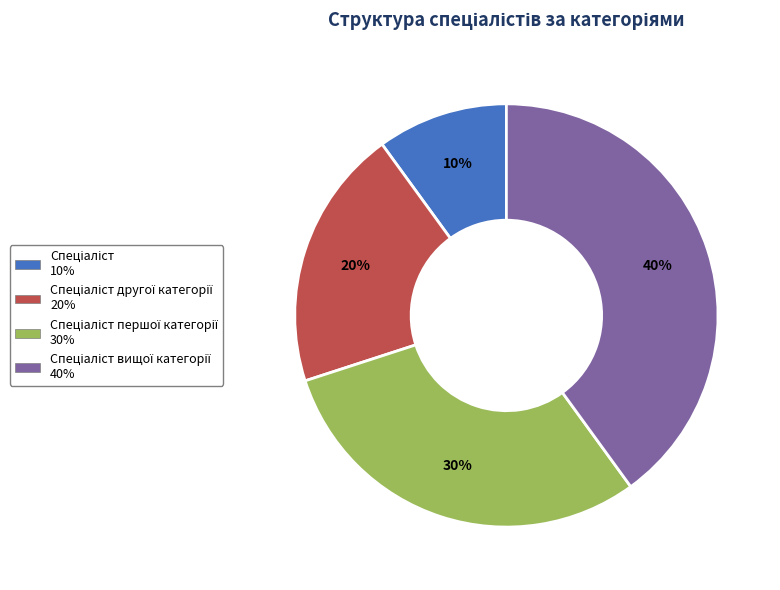

Is there any slice that represents more than half of the pie?

No